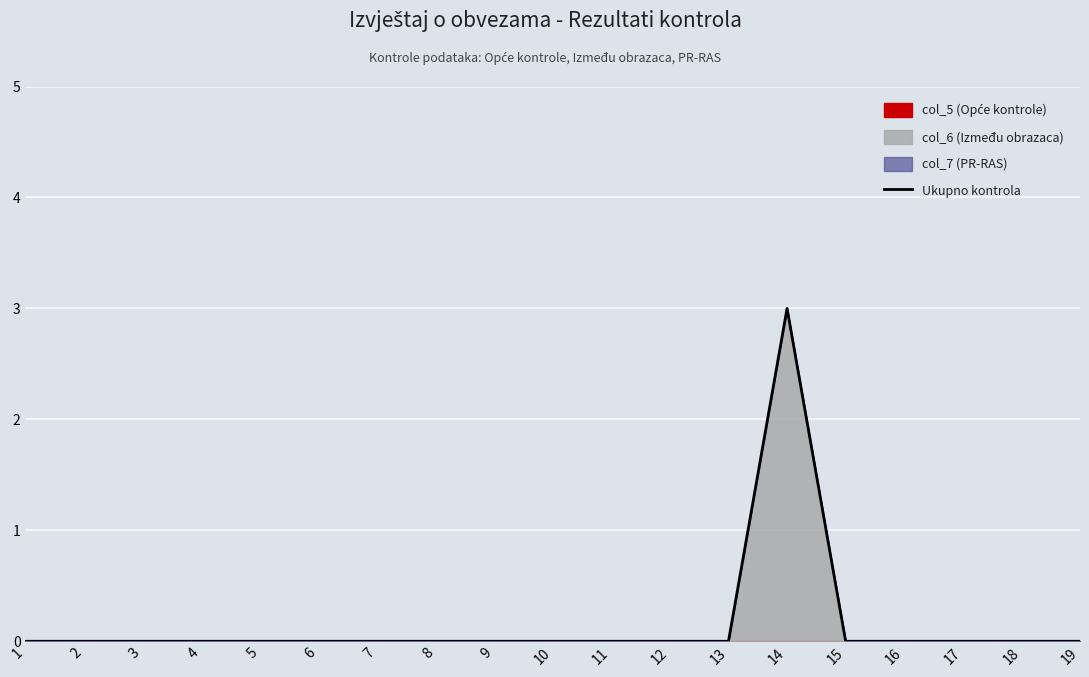

Reading right to left, transcribe all the data shown in this chart.

0	0	0	0	0	3	0	0	0	0	0	0	0	0	0	0	0	0	0